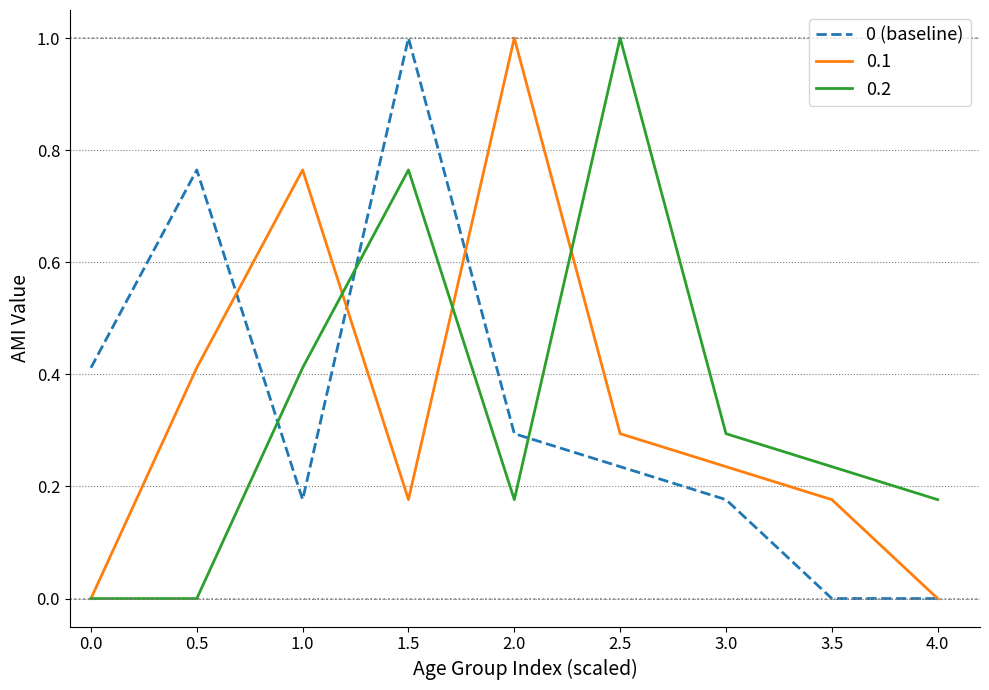

True or false: 0.2 has a value of 0.2 at 1.5.

False